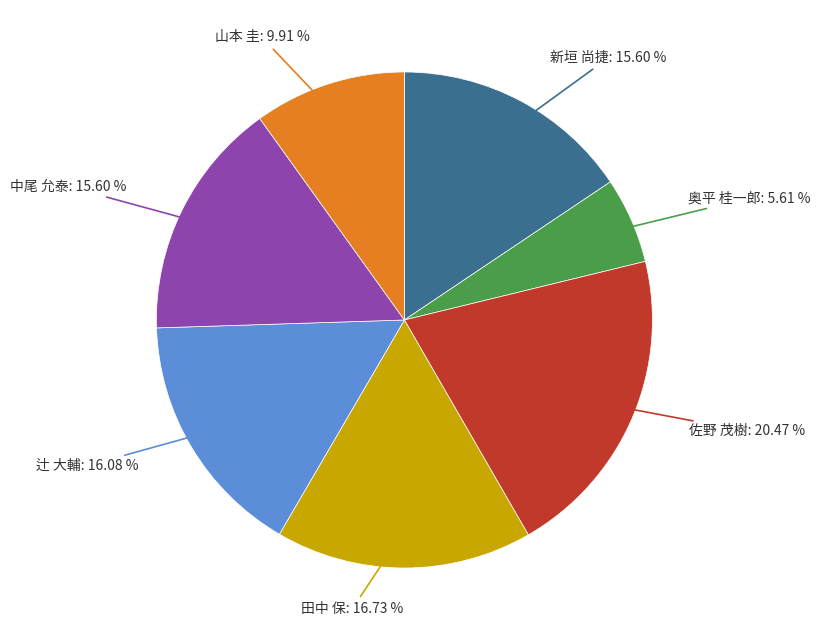

Is there any slice that represents more than half of the pie?

No